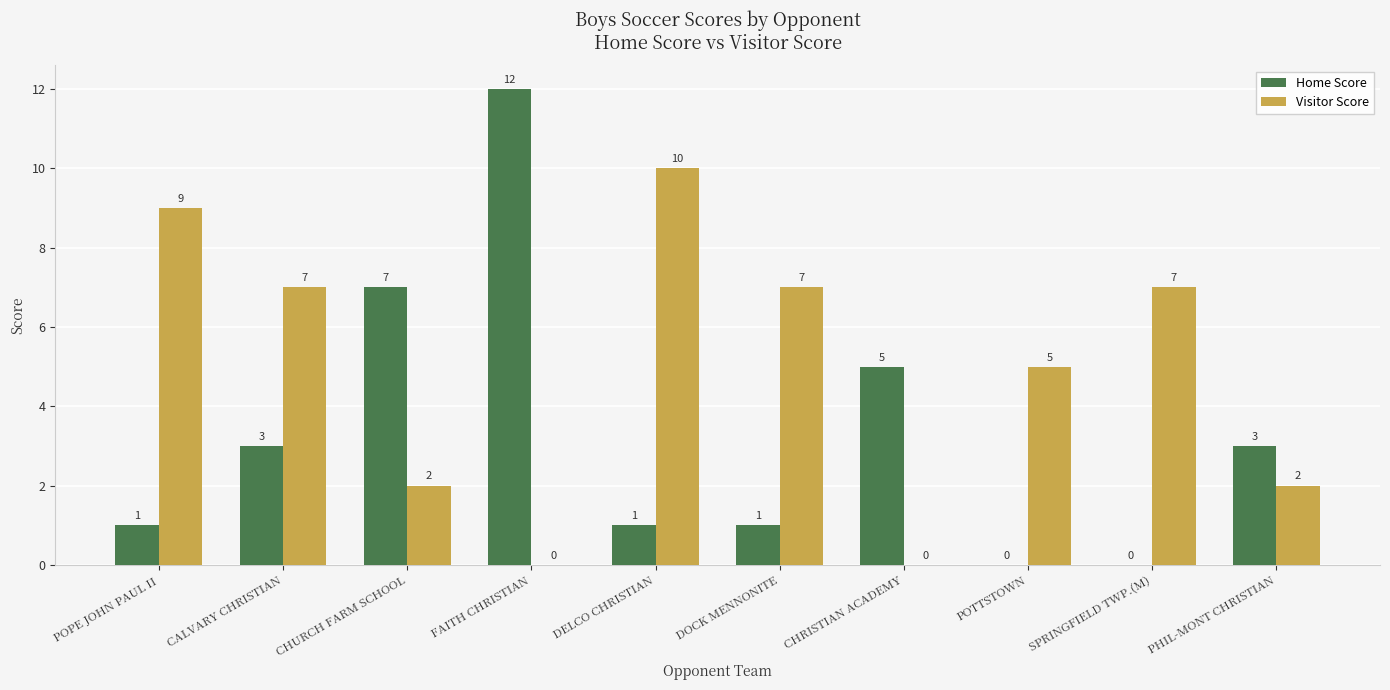

Which category has the highest value across all series?

FAITH CHRISTIAN